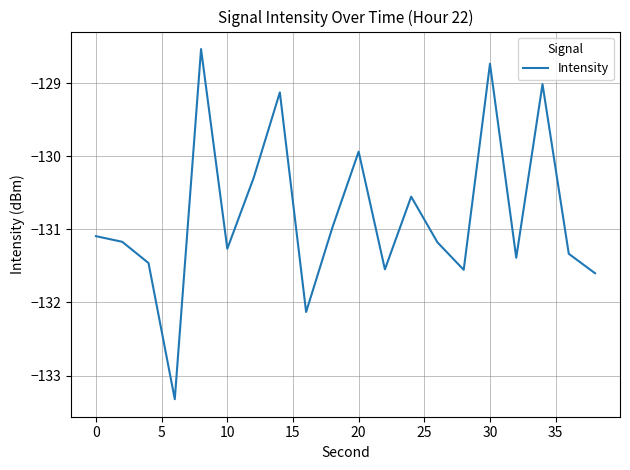

Does the chart display data point markers on the line(s)?

No